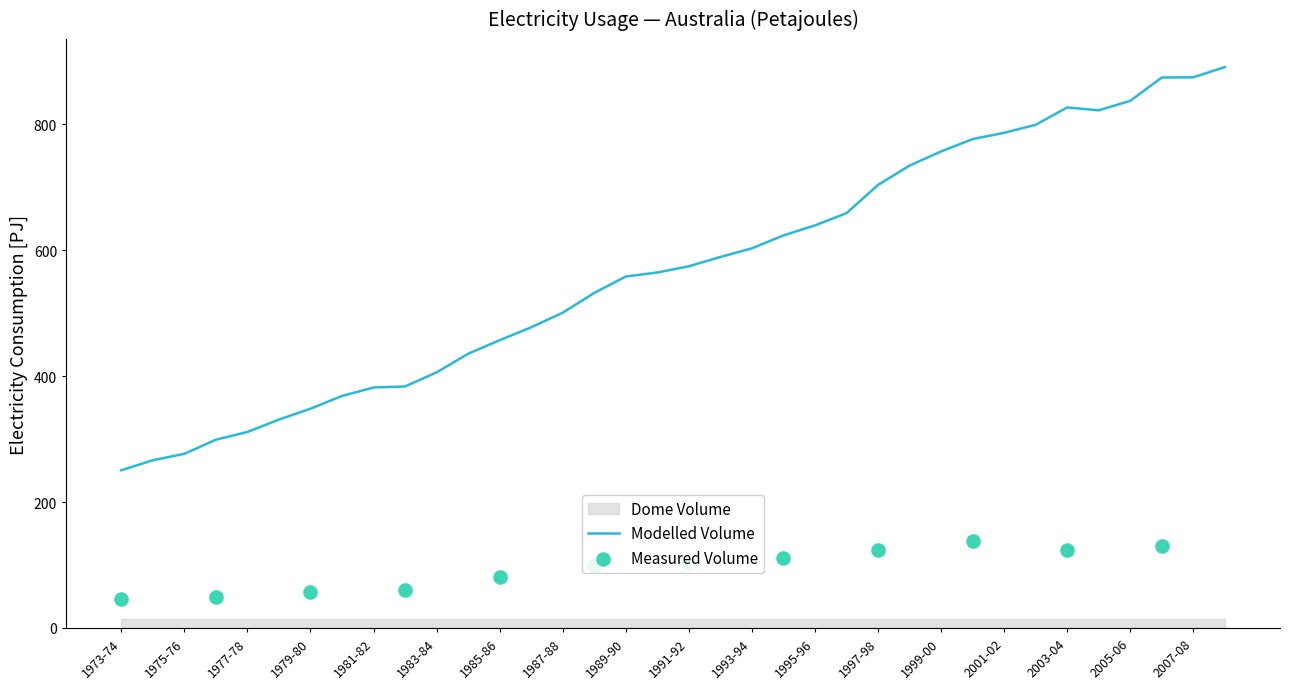

At how many categories does at least one series exceed 64?

36